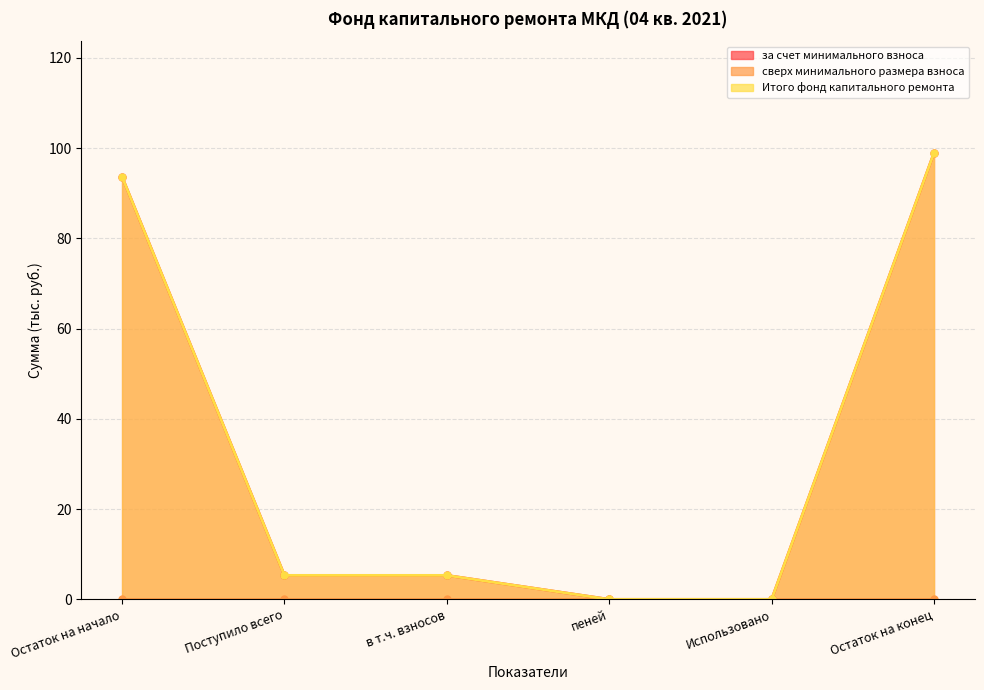

True or false: Итого фонд капитального ремонта and за счет минимального взноса cross at least once.

False